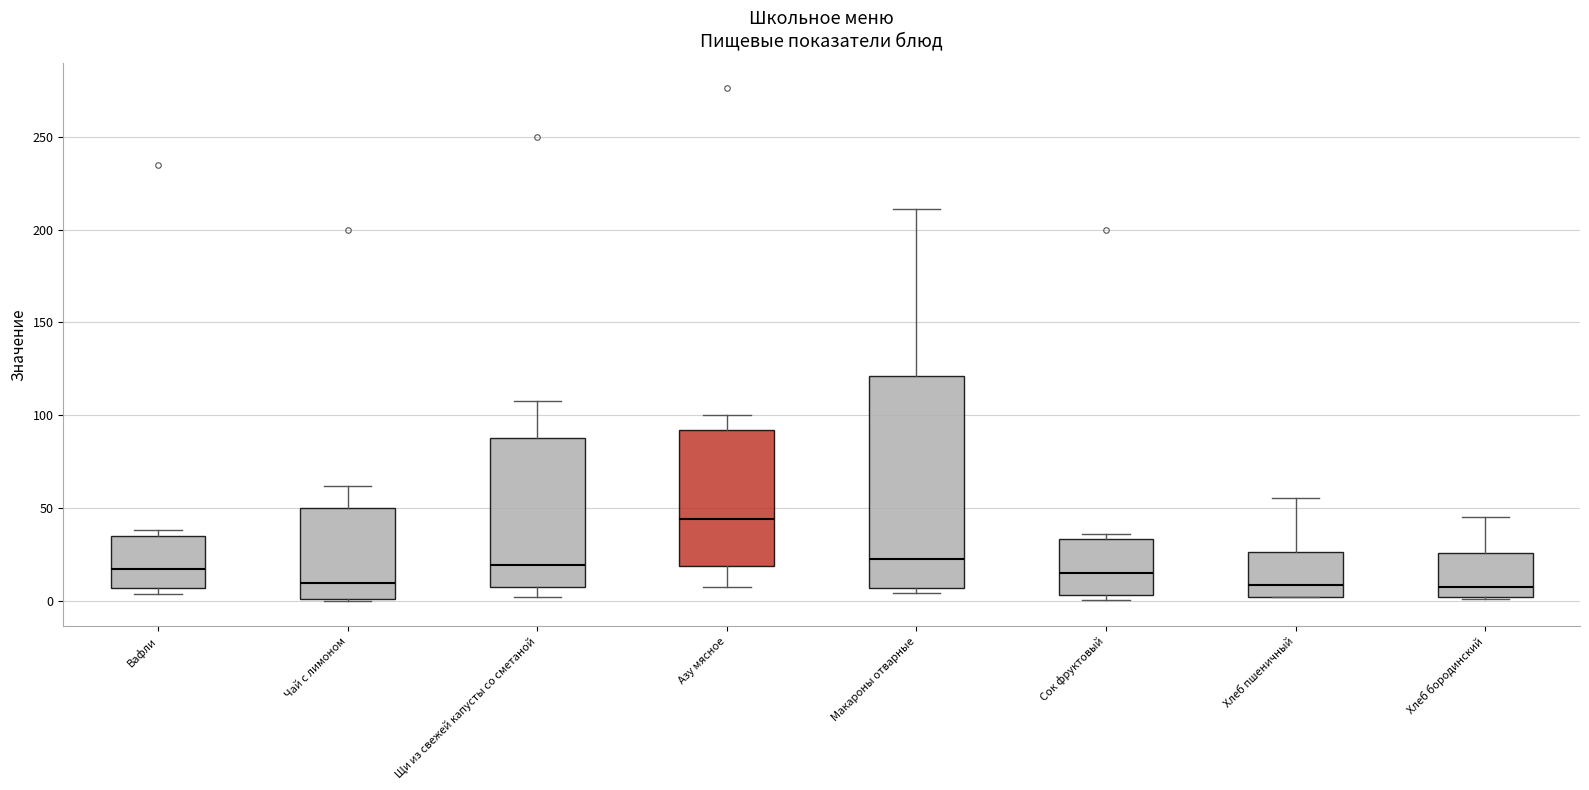

Comparing the boxes themselves (not the whiskers), which one is the tallest?

Макароны отварные